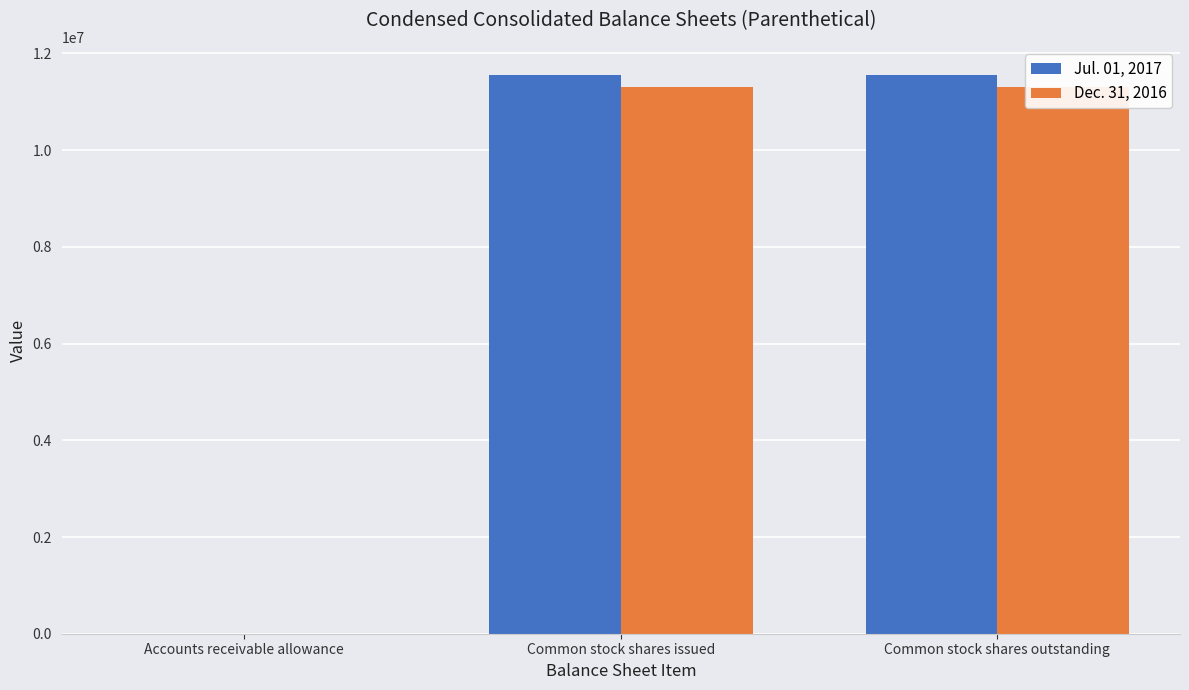

True or false: Jul. 01, 2017 has a value of 350 at Accounts receivable allowance.

False